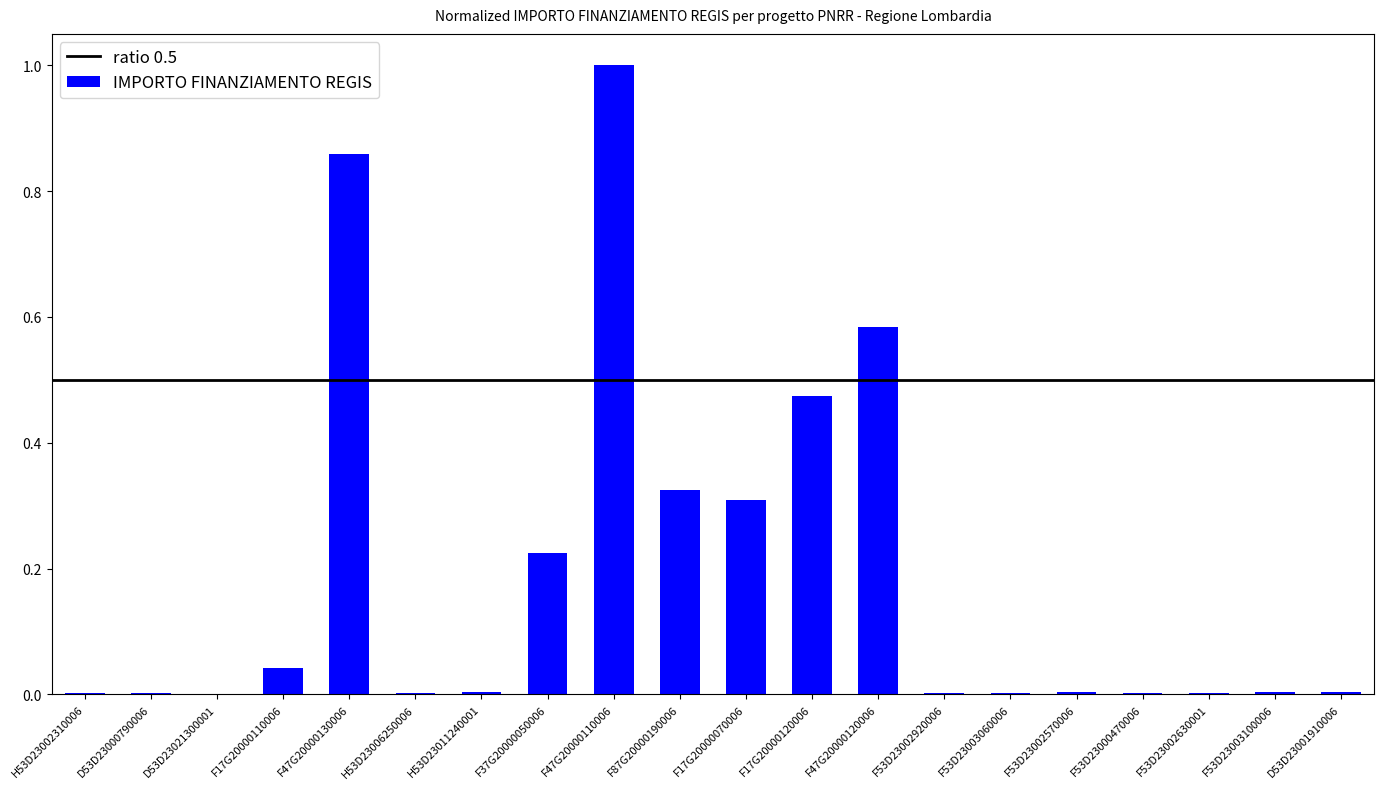

Are the bars grouped side by side (vs. stacked)?

No